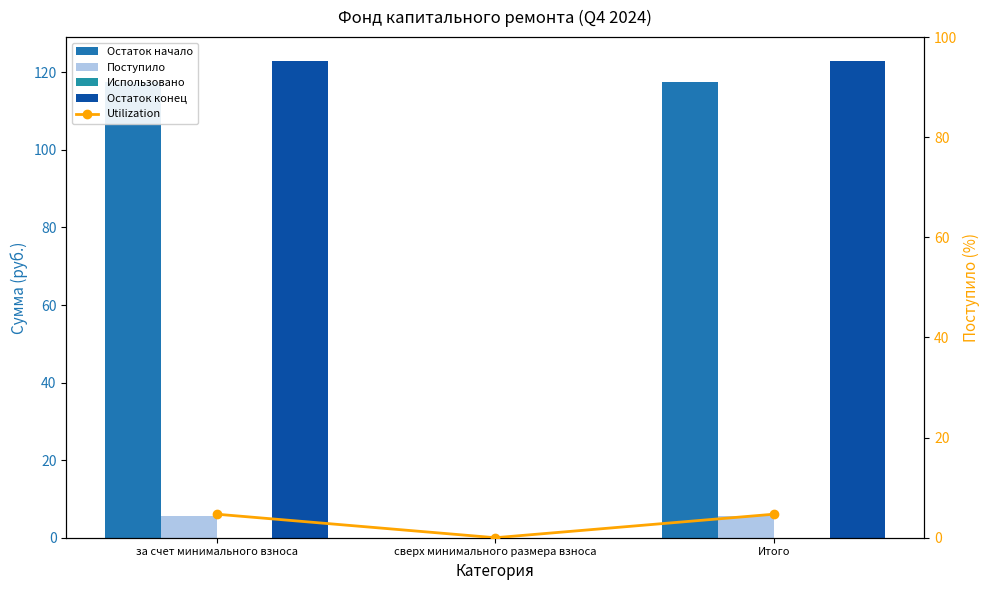

How many positive values does the Поступило series have?

2